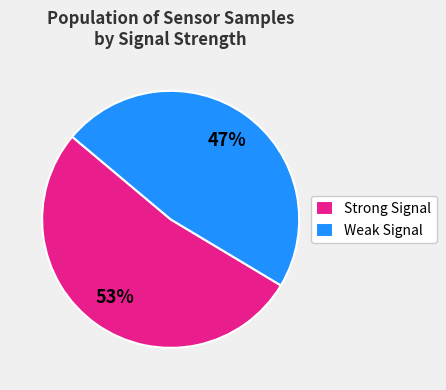

Rank the categories by value from highest to lowest.

Strong Signal, Weak Signal